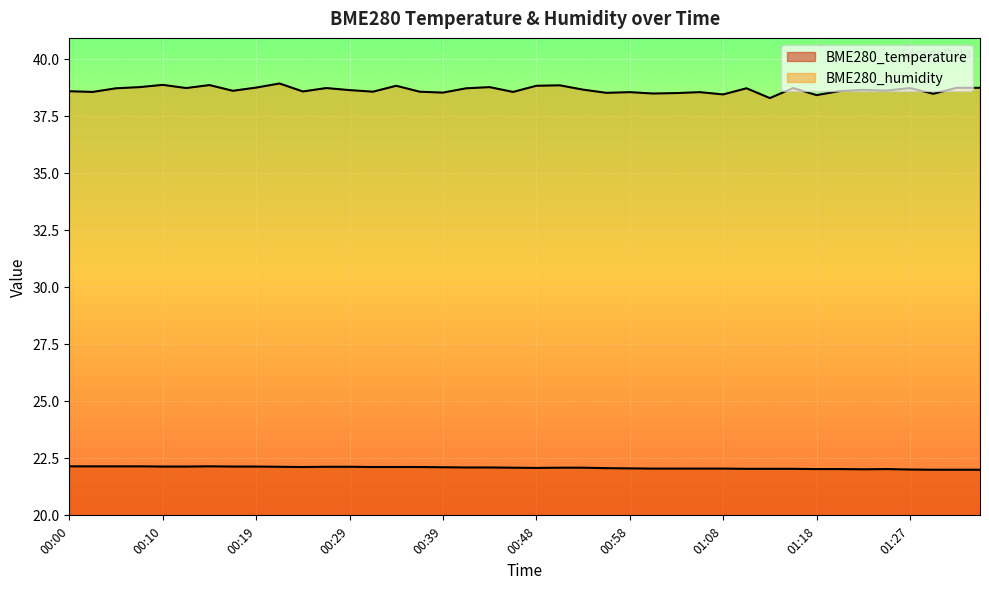

Where is BME280_humidity nearest to the value 38?

01:13